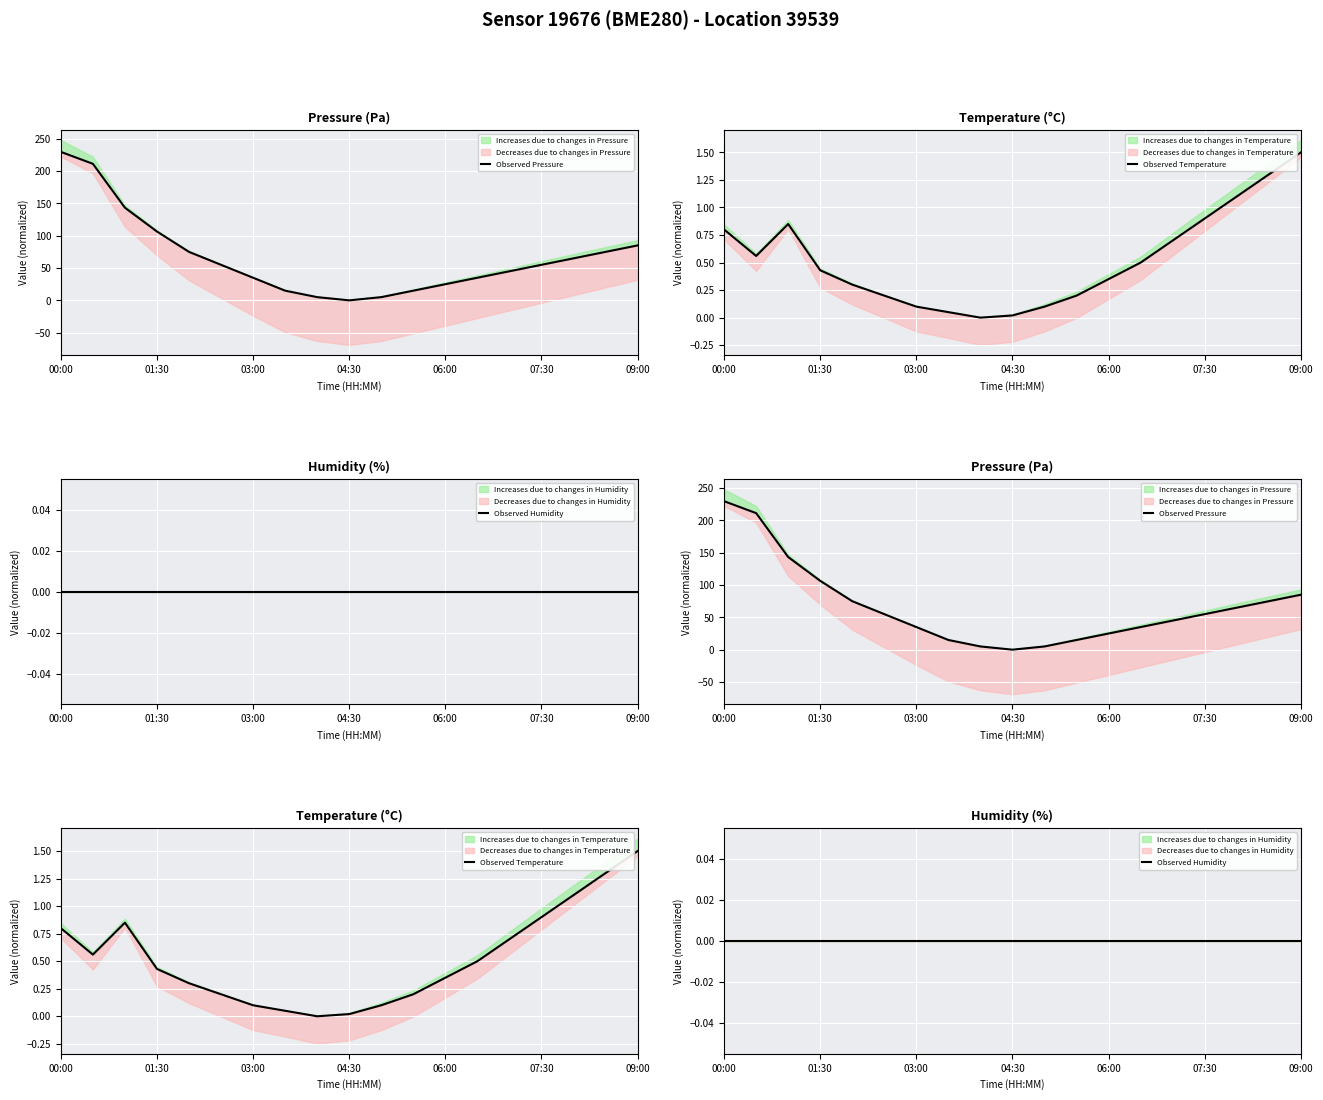

True or false: Observed Temperature and Observed Humidity cross at least once.

False